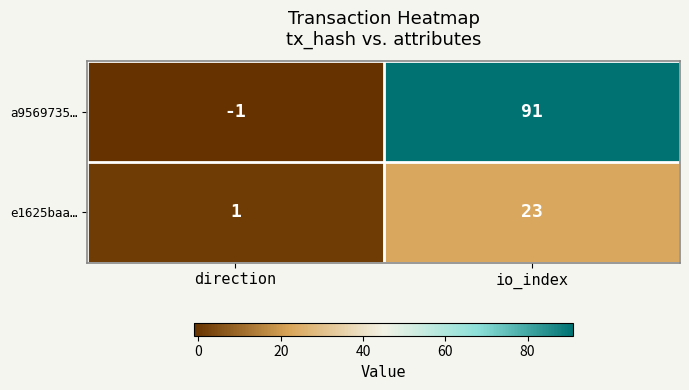

What is the spread (max minus min) of values at io_index?

68